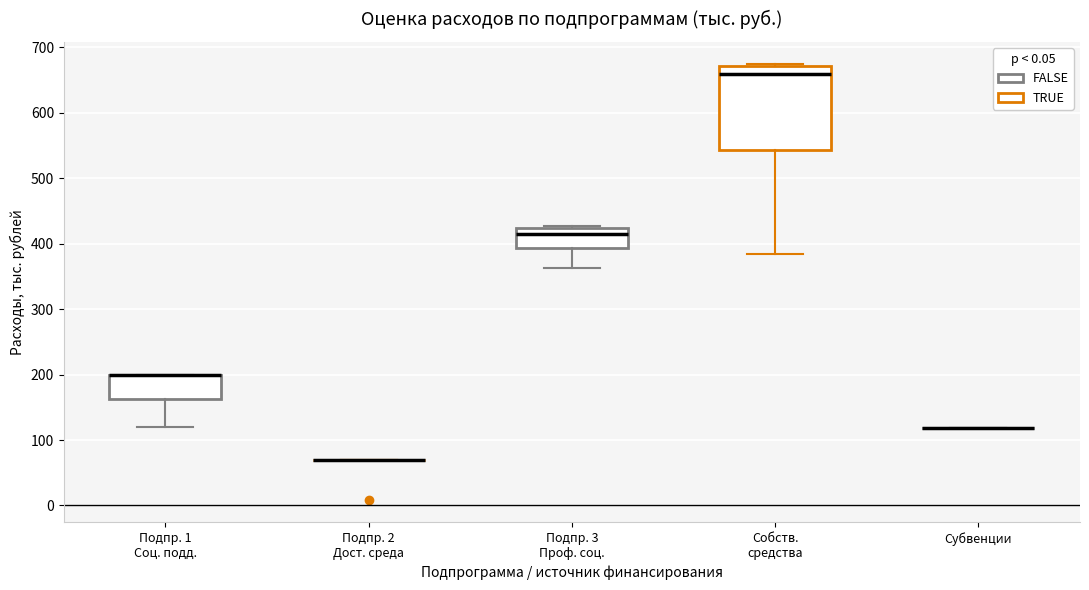

Comparing the boxes themselves (not the whiskers), which one is the tallest?

Собств. средства